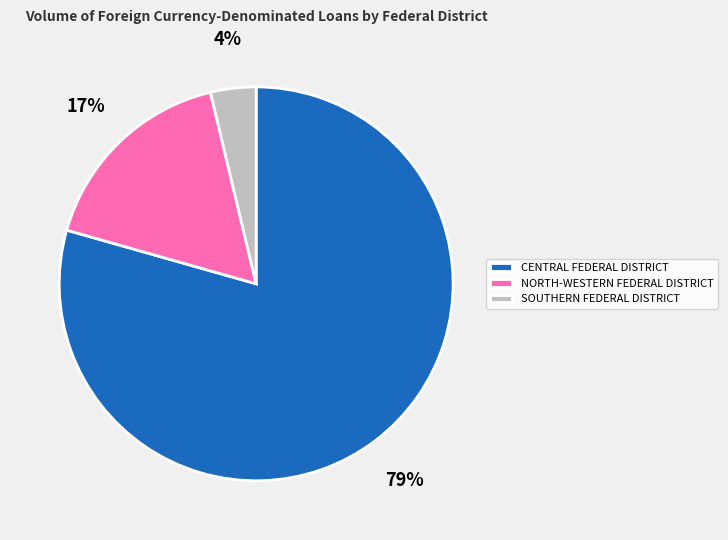

Is there a majority slice in this chart?

Yes